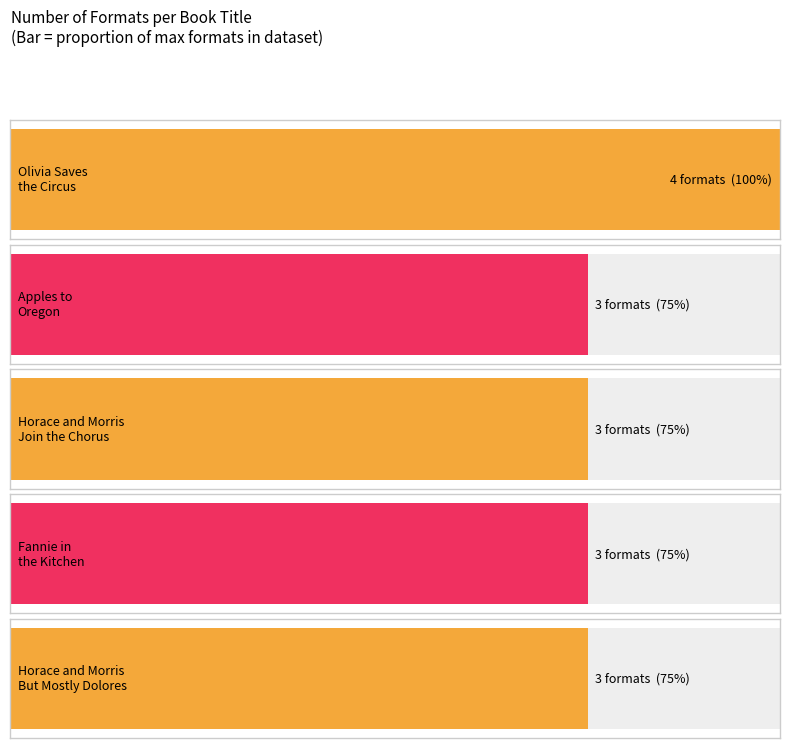

Reading left to right, list all the values displayed in this chart.

Ian Falconer (20564507)=4	Deborah Hopkinson (1261134)=3	James Howe (20539048)=3	Deborah Hopkinson (1261134) [Fannie]=3	James Howe (20539048) [Horace Morris]=3